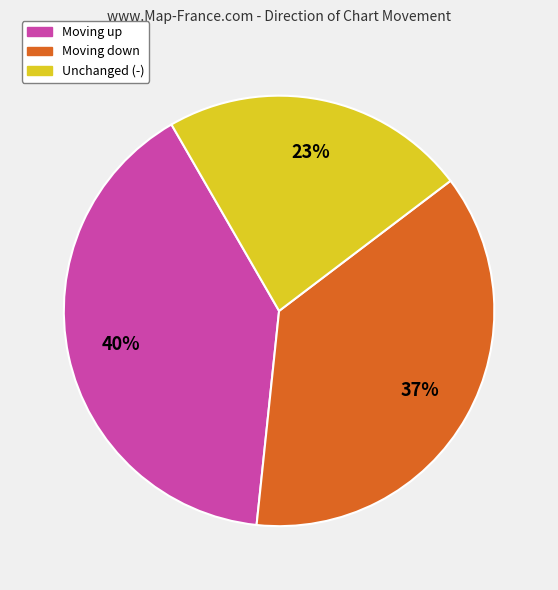

To the nearest percent, what is the difference between the largest and smallest slice percentages?

17%